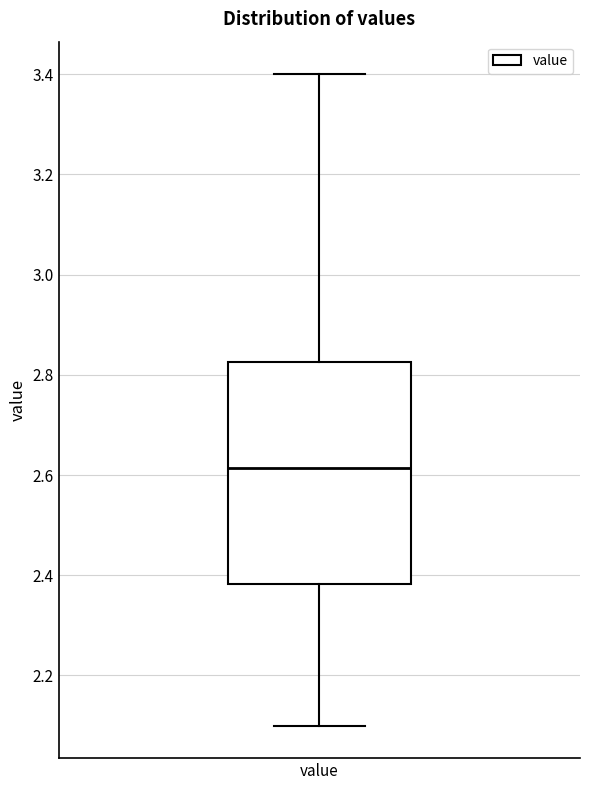

Where does the upper whisker of the box for value end on the y-axis? The values are not printed on the chart, so give them approximately, as read against the axis.

3.40